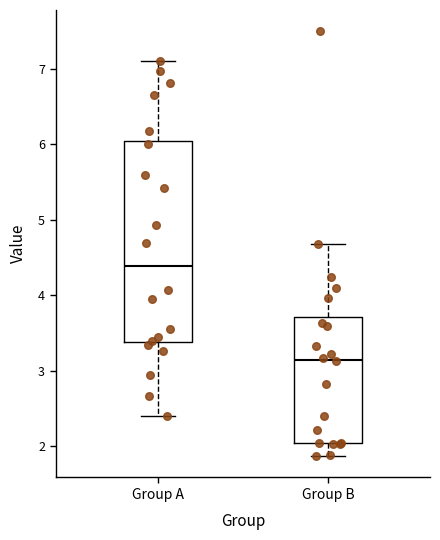

Reading left to right, read every box against the y-axis: the position of its median line, the range the box covers, and the ends of its whiskers. The values are not printed on the chart, so give them approximately, as read against the axis.

Group A: median 4.4, box 3.4 to 6.0, whiskers 2.4 to 7.1
Group B: median 3.2, box 2.1 to 3.7, whiskers 1.9 to 4.7